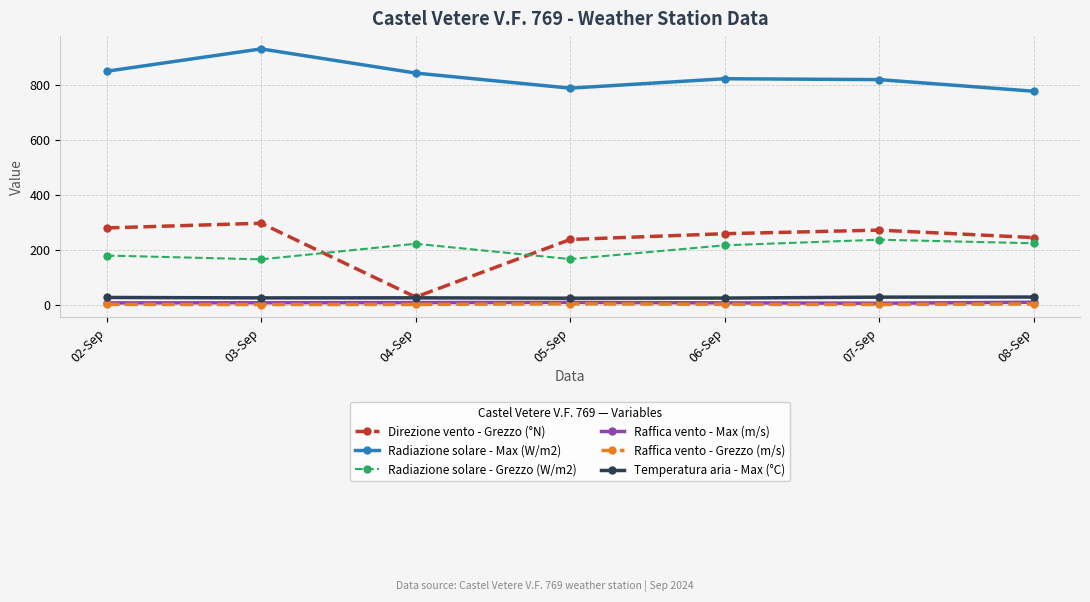

Is the value of Radiazione solare - Grezzo (W/m2) at 06-Sep greater than the value of Temperatura aria - Max (°C) at 04-Sep?

Yes